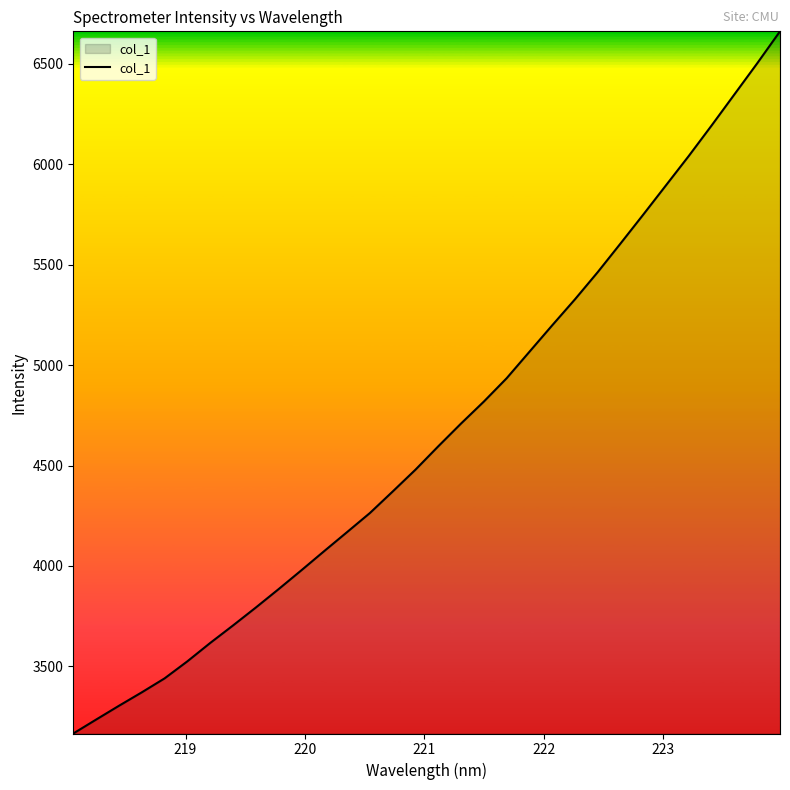

What is the maximum value shown in the chart?

6662.5